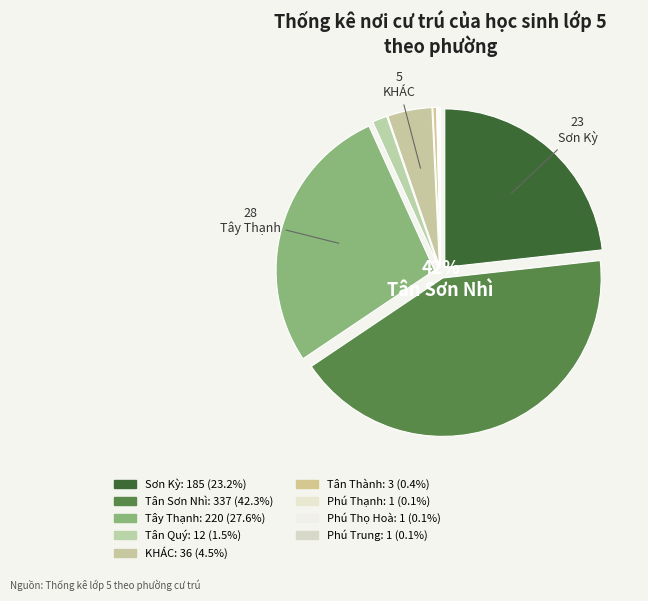

Combined, do Phú Trung and KHÁC account for over 50%?

No